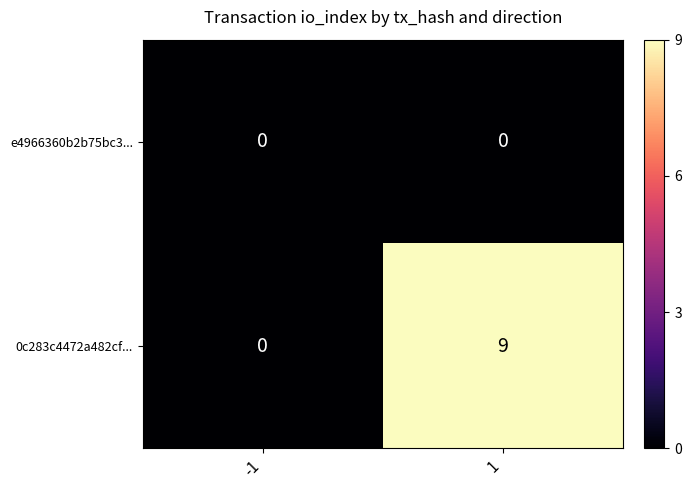

Is it true that 0c283c4472a482cf... equals 4 at -1?

False